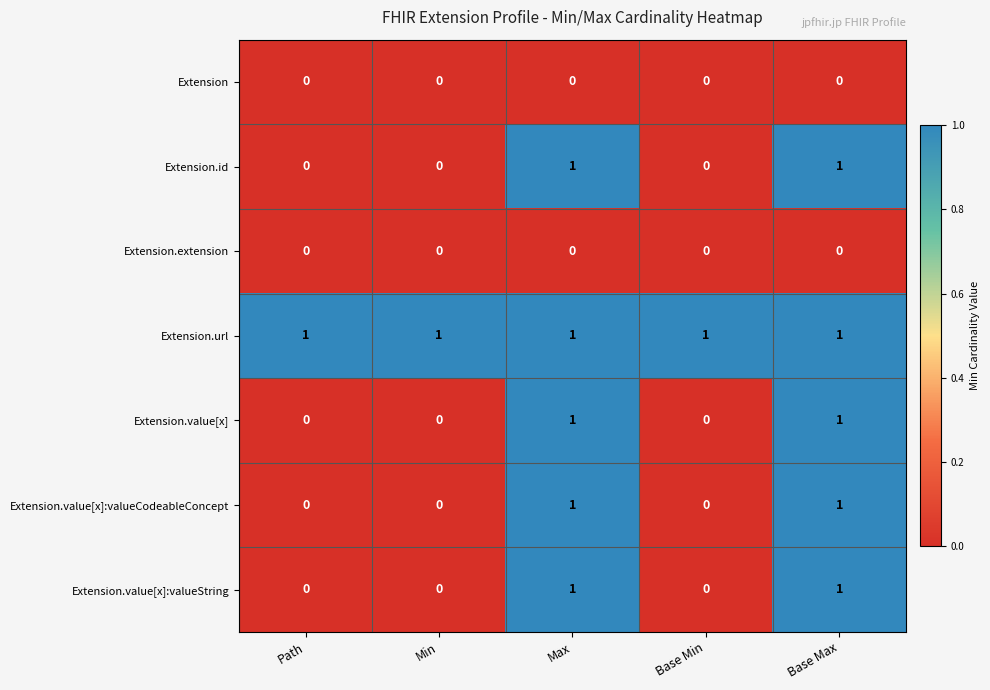

Is it true that Extension equals 0 at Base Max?

True